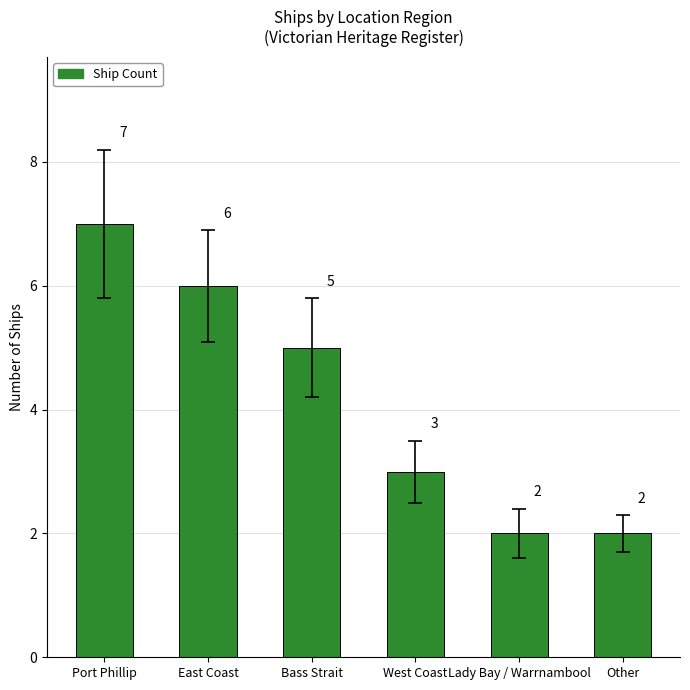

What is the sum of all values?

25